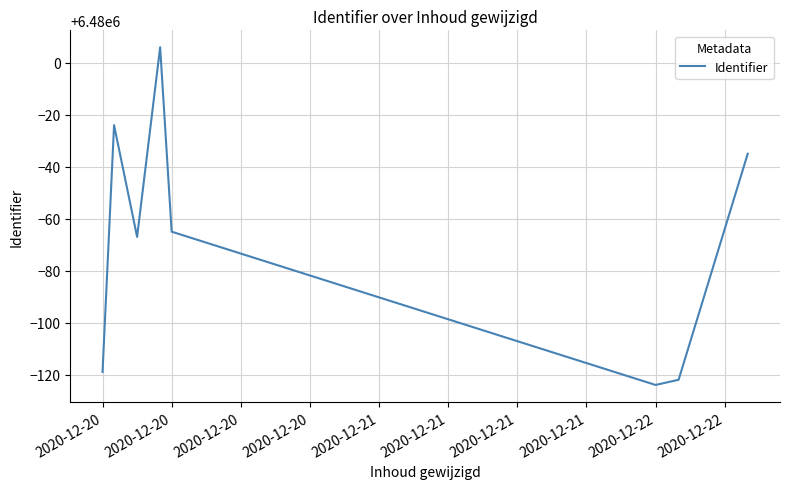

What is the difference between the maximum and minimum values?

130